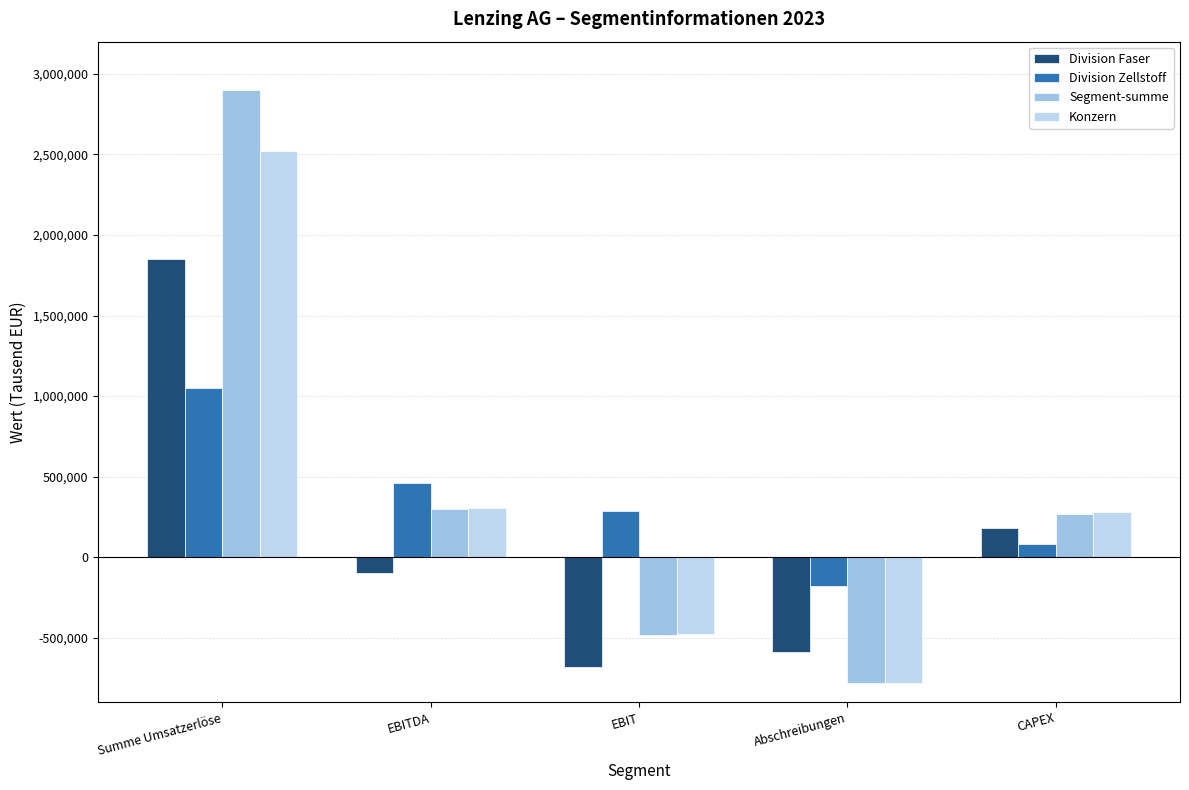

What is the label of the 5th bar from the left?

CAPEX